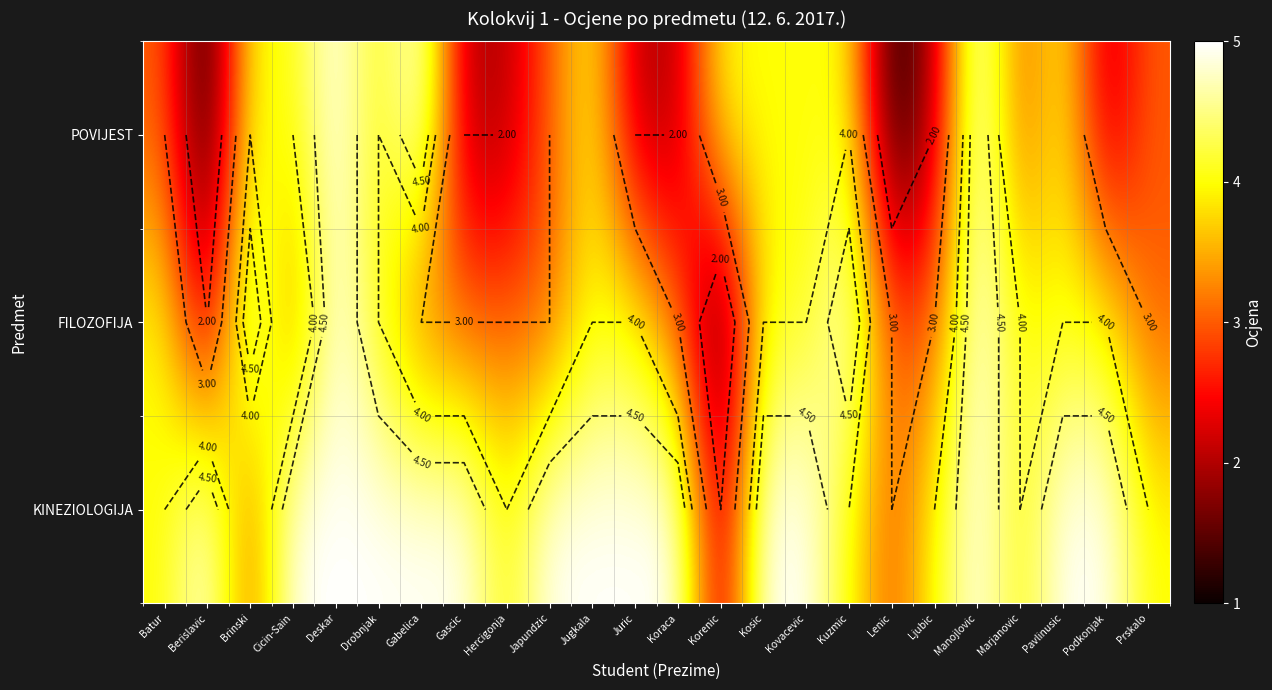

Which series has the widest spread of values?

POVIJEST